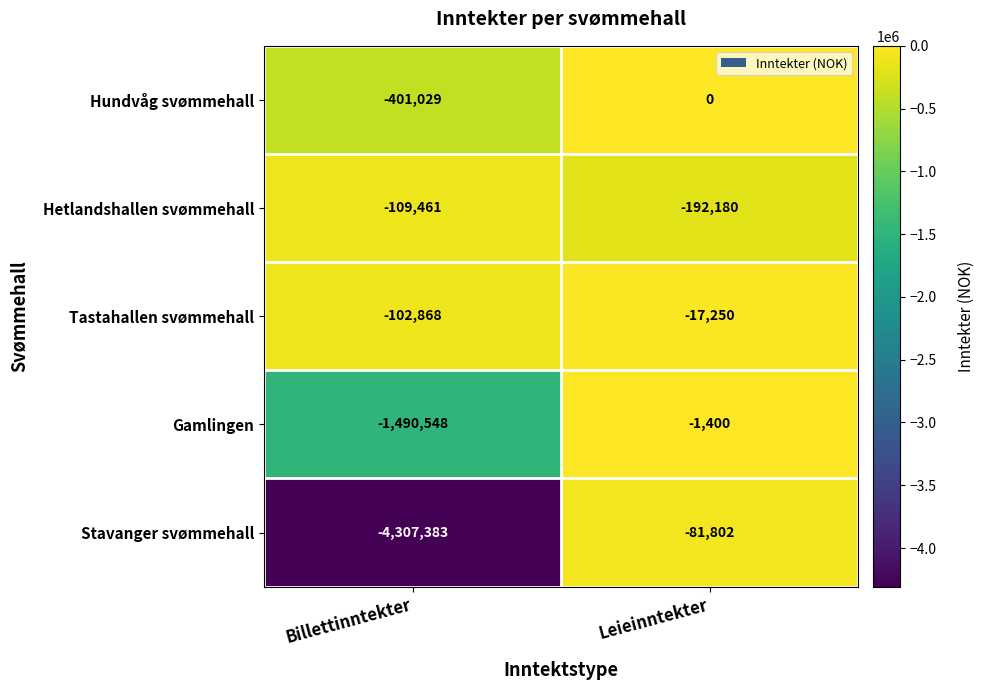

What is the smallest value displayed?

-4307383